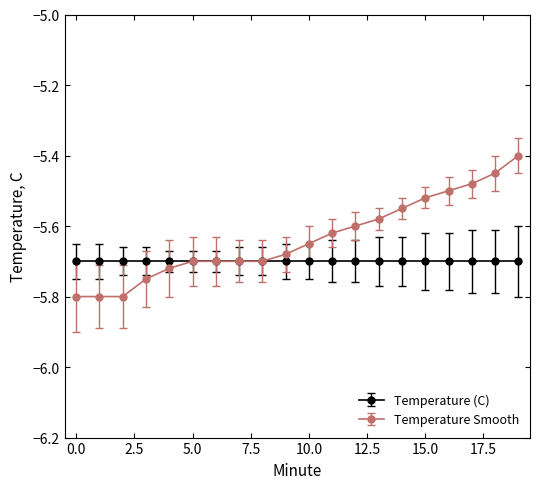

Rank the series by their average value, from lowest to highest.

Temperature (C), Temperature Smooth